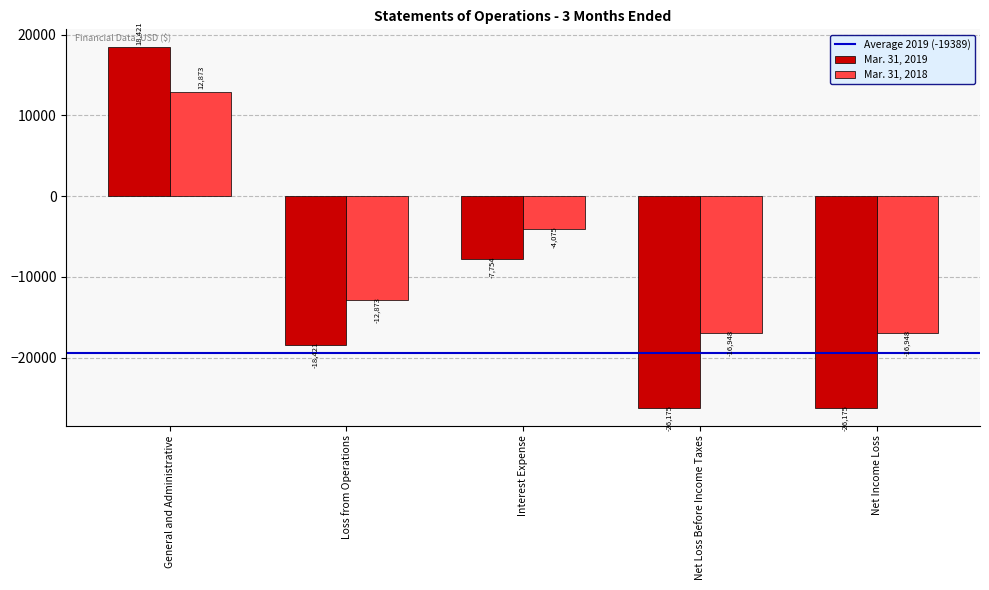

How many groups of bars are there?

5